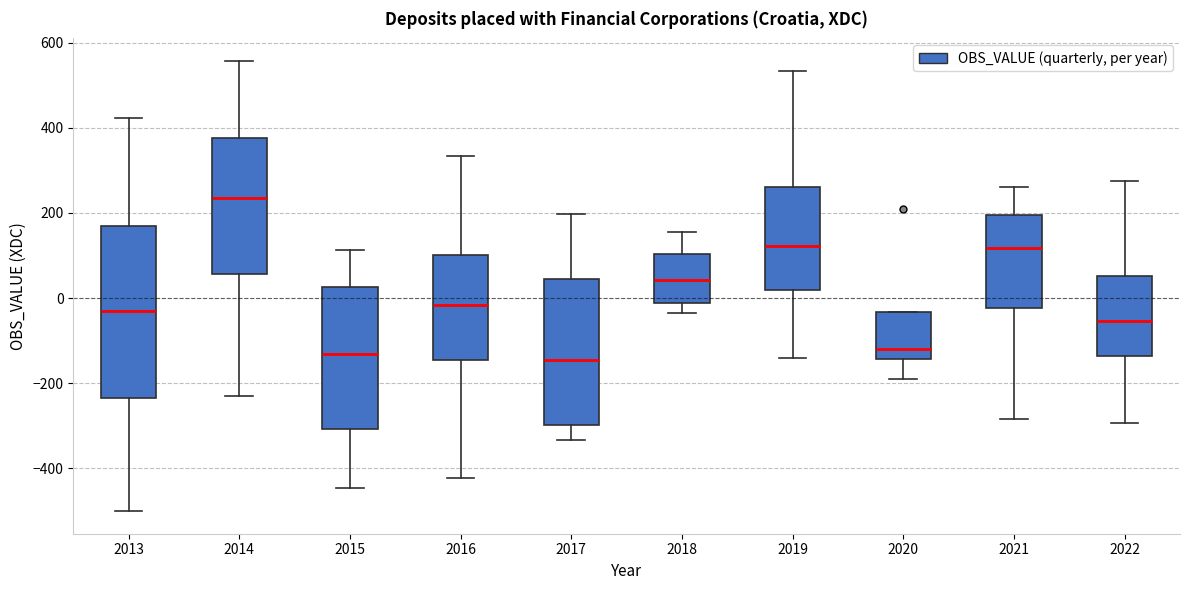

Which box's median line is the highest?

2014